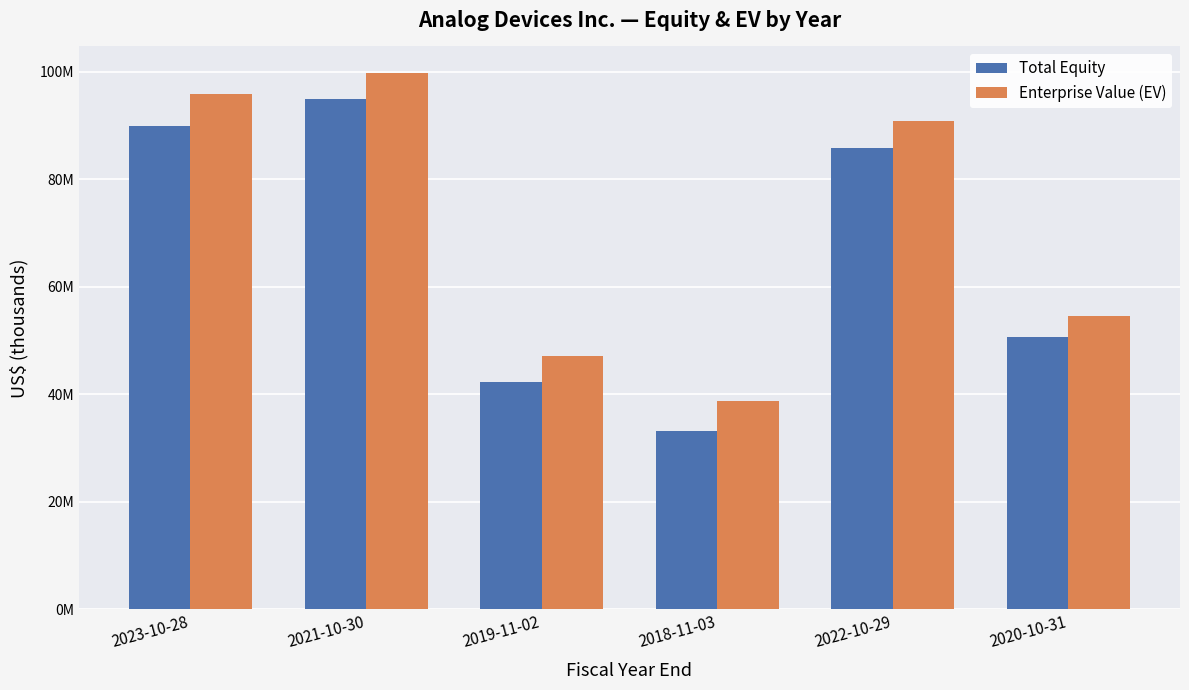

What are all the series names shown in the legend?

Total Equity, Enterprise Value (EV)